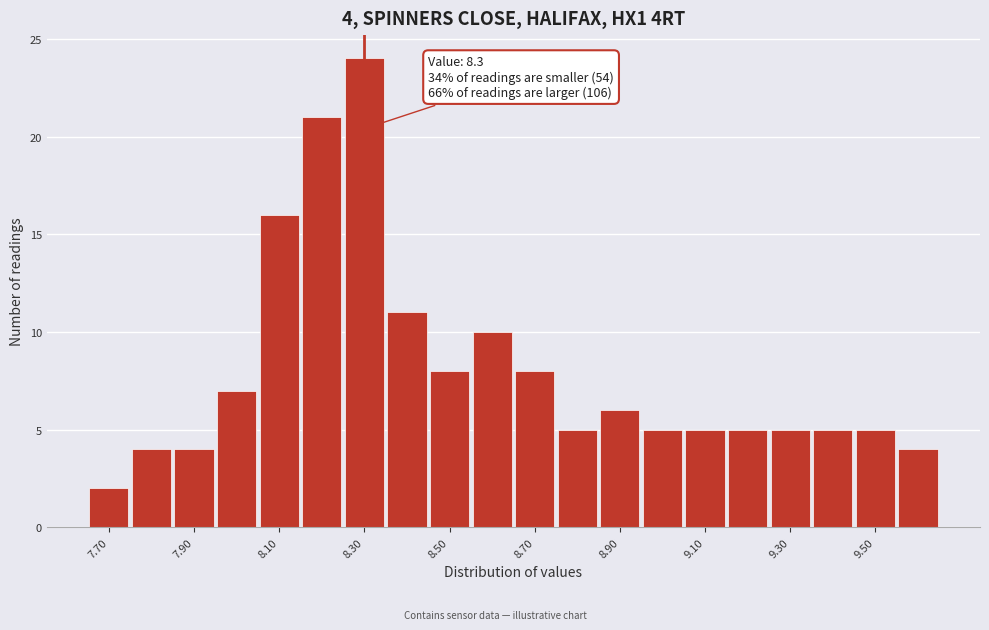

Over which range of the x-axis is the bar tallest?

8.25 to 8.35